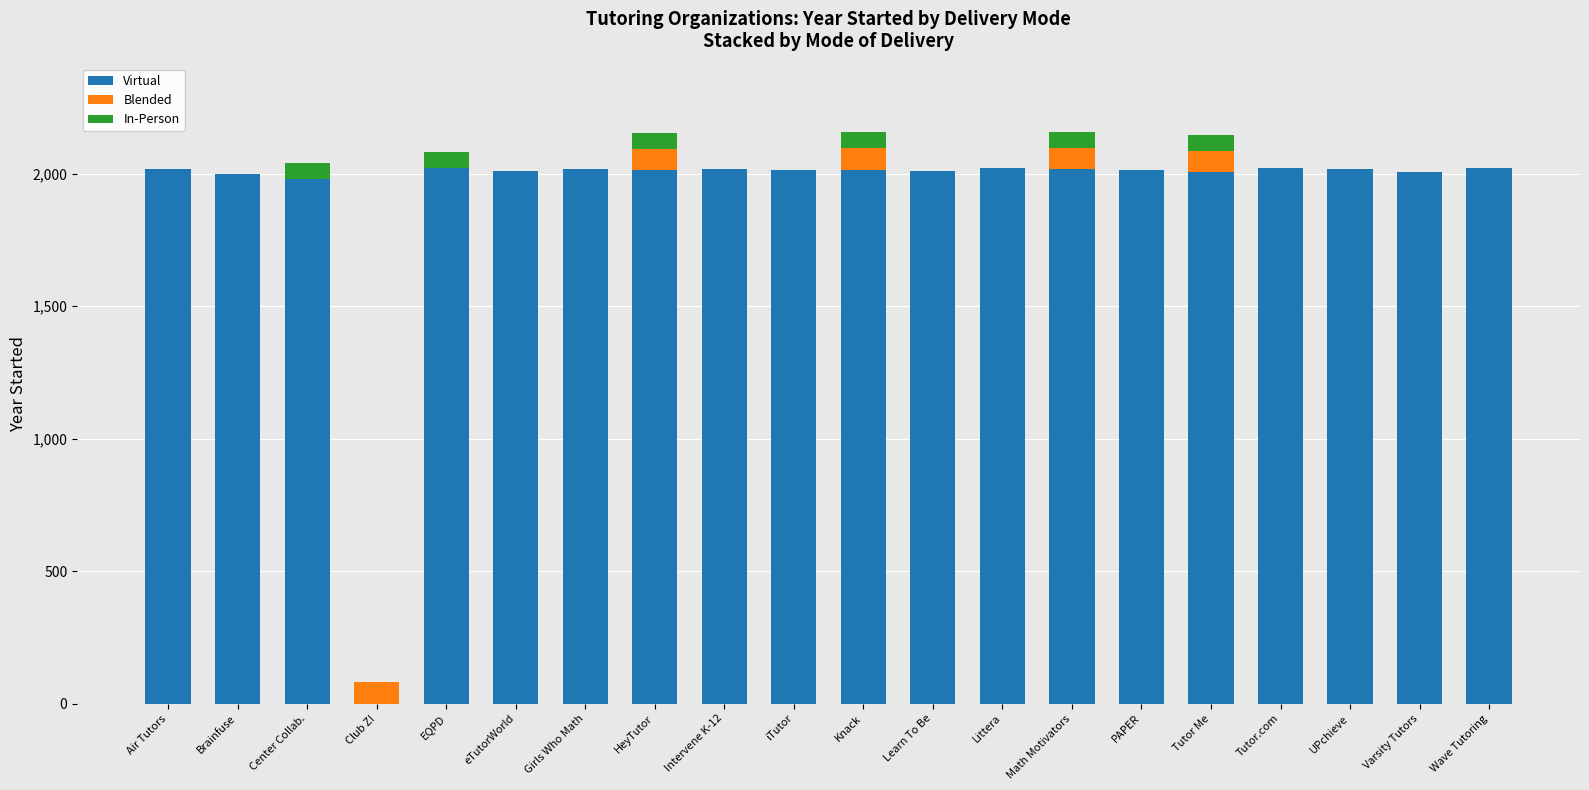

What is the maximum value for Virtual?

2020